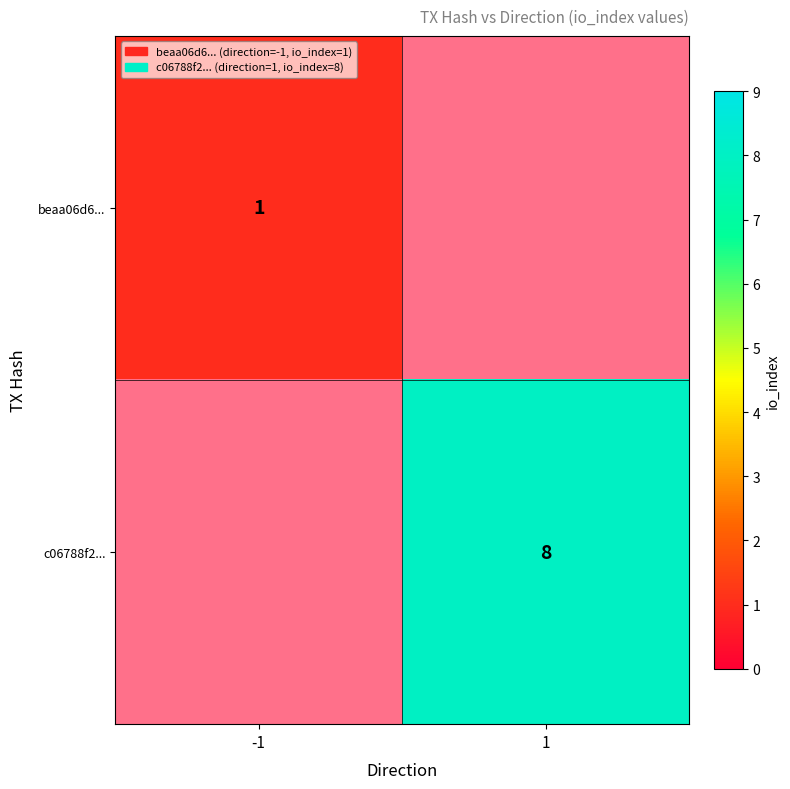

Which category has the highest value across all series?

1